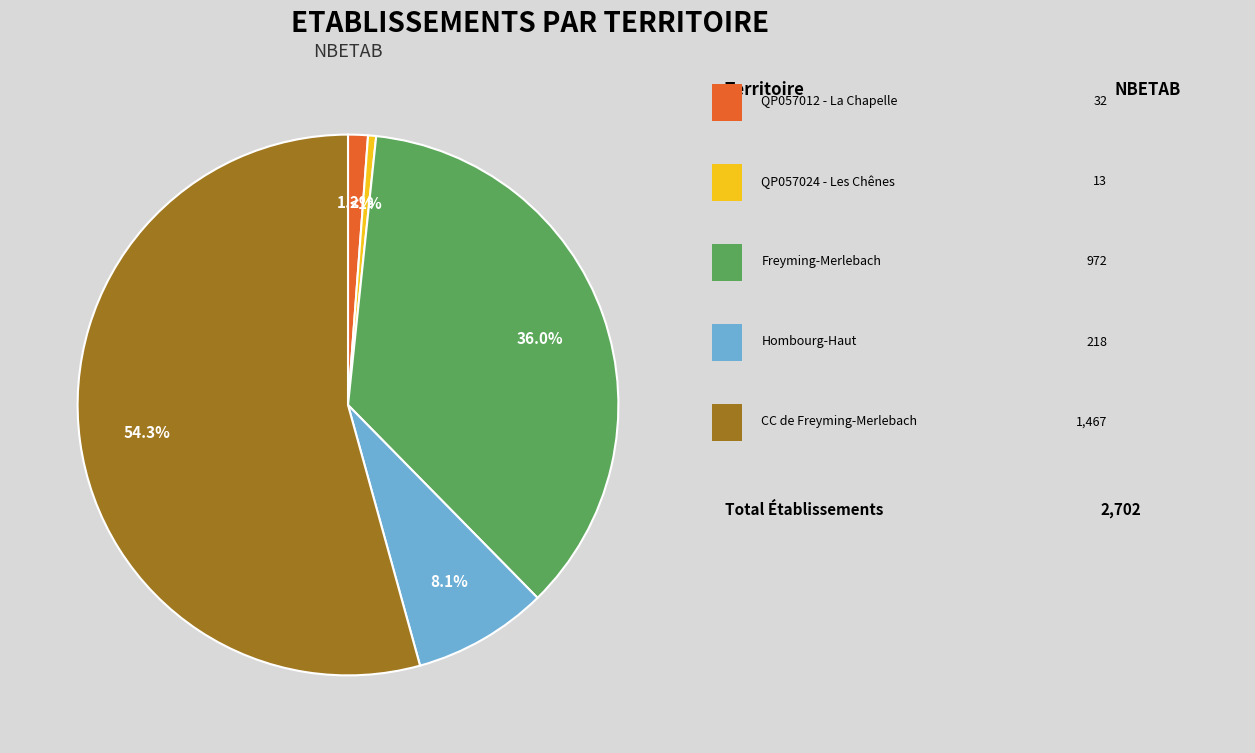

What percentage is the QP057012 - La Chapelle slice, to the nearest percent?

1%